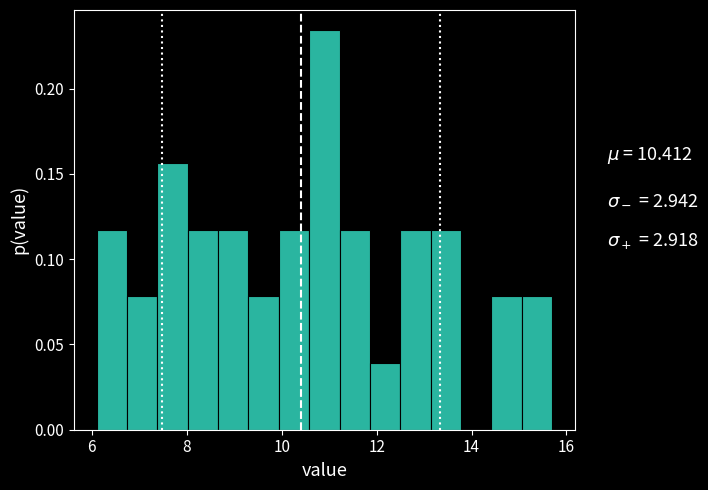

Around what value on the x-axis is the tallest bar? Give the approximate position of its centre, as read against the axis.

11.0